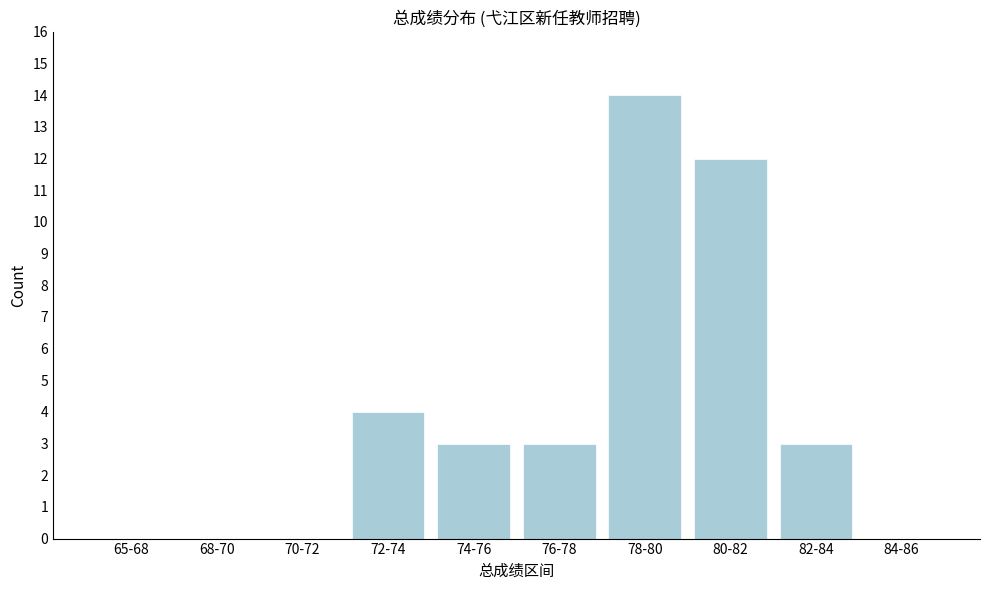

Reading left to right, what are all the values shown in this chart?

65-68=0	68-70=0	70-72=0	72-74=4	74-76=3	76-78=3	78-80=14	80-82=12	82-84=3	84-86=0